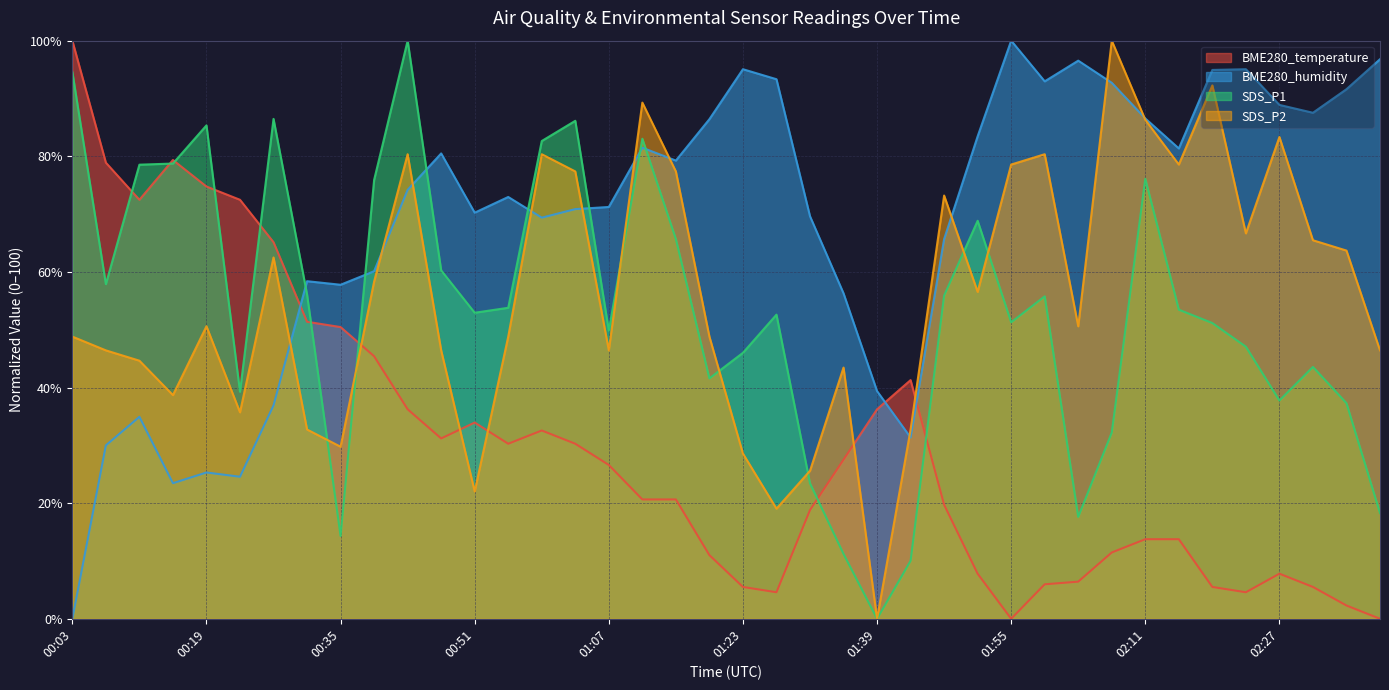

Reading left to right, what are all the values shown in this chart?

BME280_temperature: 00:03=100.0	00:07=78.9	00:11=72.5	00:15=79.4	00:19=74.8	00:23=72.5	00:27=65.1	00:31=51.4	00:35=50.5	00:39=45.4	00:43=36.2	00:47=31.2	00:51=33.9	00:55=30.3	00:59=32.6	01:03=30.3	01:07=26.6	01:11=20.6	01:15=20.6	01:19=11.0	01:23=5.5	01:27=4.6	01:31=18.8	01:35=27.5	01:39=36.2	01:43=41.3	01:47=19.7	01:51=7.8	01:55=0.0	01:59=6.0	02:03=6.4	02:07=11.5	02:11=13.8	02:15=13.8	02:19=5.5	02:23=4.6	02:27=7.8	02:31=5.5	02:35=2.3	02:39=0.0
BME280_humidity: 00:03=0.0	00:07=30.0	00:11=34.9	00:15=23.5	00:19=25.3	00:23=24.6	00:27=36.9	00:31=58.4	00:35=57.8	00:39=60.1	00:43=74.2	00:47=80.5	00:51=70.2	00:55=73.0	00:59=69.4	01:03=70.9	01:07=71.2	01:11=81.5	01:15=79.3	01:19=86.4	01:23=95.1	01:27=93.3	01:31=69.6	01:35=56.3	01:39=39.4	01:43=31.4	01:47=65.7	01:51=83.5	01:55=100.0	01:59=93.0	02:03=96.5	02:07=92.7	02:11=86.5	02:15=81.4	02:19=94.9	02:23=95.1	02:27=88.9	02:31=87.5	02:35=91.6	02:39=96.8
SDS_P1: 00:03=94.6	00:07=57.9	00:11=78.5	00:15=78.7	00:19=85.3	00:23=39.3	00:27=86.5	00:31=56.1	00:35=14.3	00:39=75.9	00:43=100.0	00:47=60.3	00:51=52.9	00:55=53.8	00:59=82.6	01:03=86.1	01:07=49.8	01:11=83.0	01:15=65.7	01:19=41.6	01:23=46.0	01:27=52.6	01:31=23.4	01:35=11.2	01:39=0.0	01:43=10.0	01:47=55.9	01:51=68.8	01:55=51.3	01:59=55.8	02:03=17.6	02:07=32.2	02:11=76.1	02:15=53.5	02:19=51.2	02:23=47.1	02:27=37.8	02:31=43.6	02:35=37.3	02:39=18.3
SDS_P2: 00:03=48.8	00:07=46.4	00:11=44.6	00:15=38.7	00:19=50.6	00:23=35.7	00:27=62.5	00:31=32.7	00:35=29.8	00:39=58.3	00:43=80.4	00:47=46.4	00:51=22.0	00:55=48.8	00:59=80.4	01:03=77.4	01:07=46.4	01:11=89.3	01:15=77.4	01:19=48.8	01:23=28.6	01:27=19.0	01:31=25.6	01:35=43.5	01:39=0.0	01:43=32.7	01:47=73.2	01:51=56.5	01:55=78.6	01:59=80.4	02:03=50.6	02:07=100.0	02:11=86.3	02:15=78.6	02:19=92.3	02:23=66.7	02:27=83.3	02:31=65.5	02:35=63.7	02:39=46.4